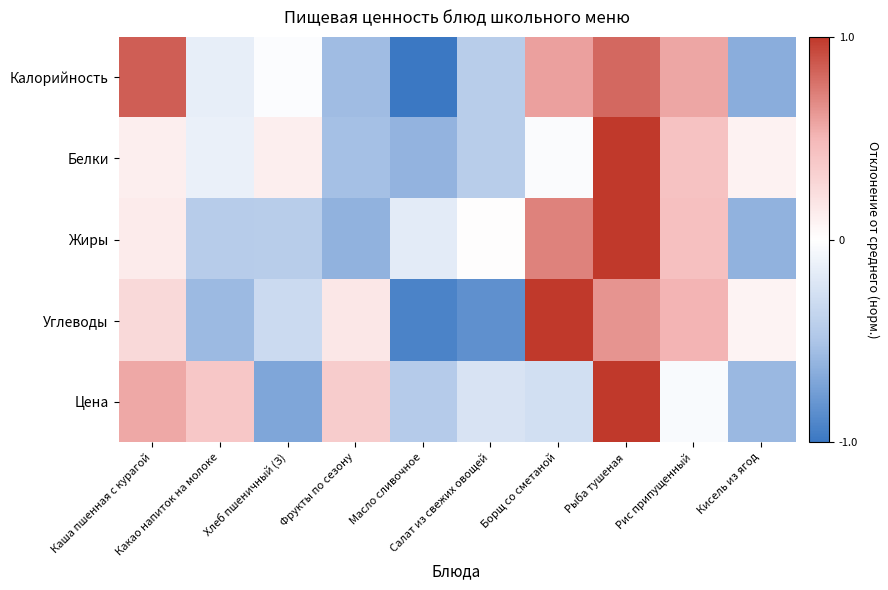

Between Масло сливочное and Какао напиток на молоке, which is larger?

Какао напиток на молоке